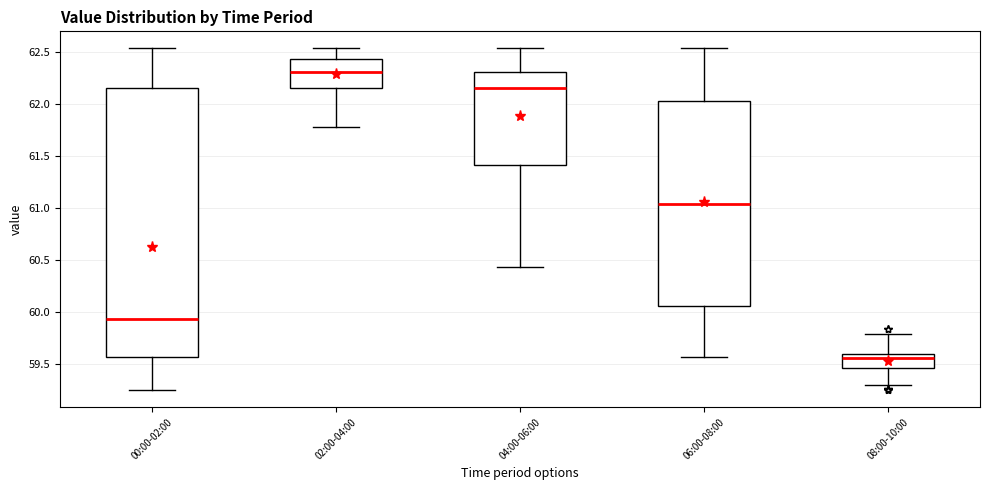

Which box's median line is the lowest?

08:00-10:00